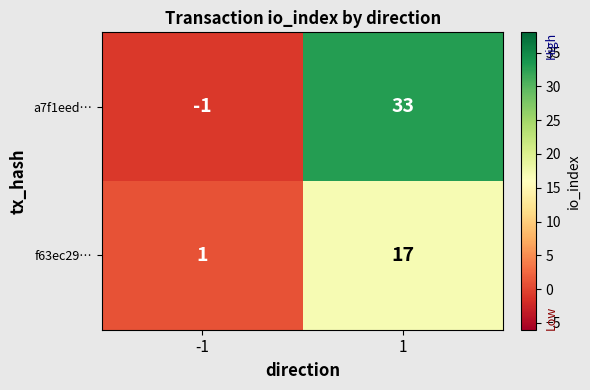

Reading right to left, list all the values displayed in this chart.

a7f1eed…: 1=33	-1=-1
f63ec29…: 1=17	-1=1